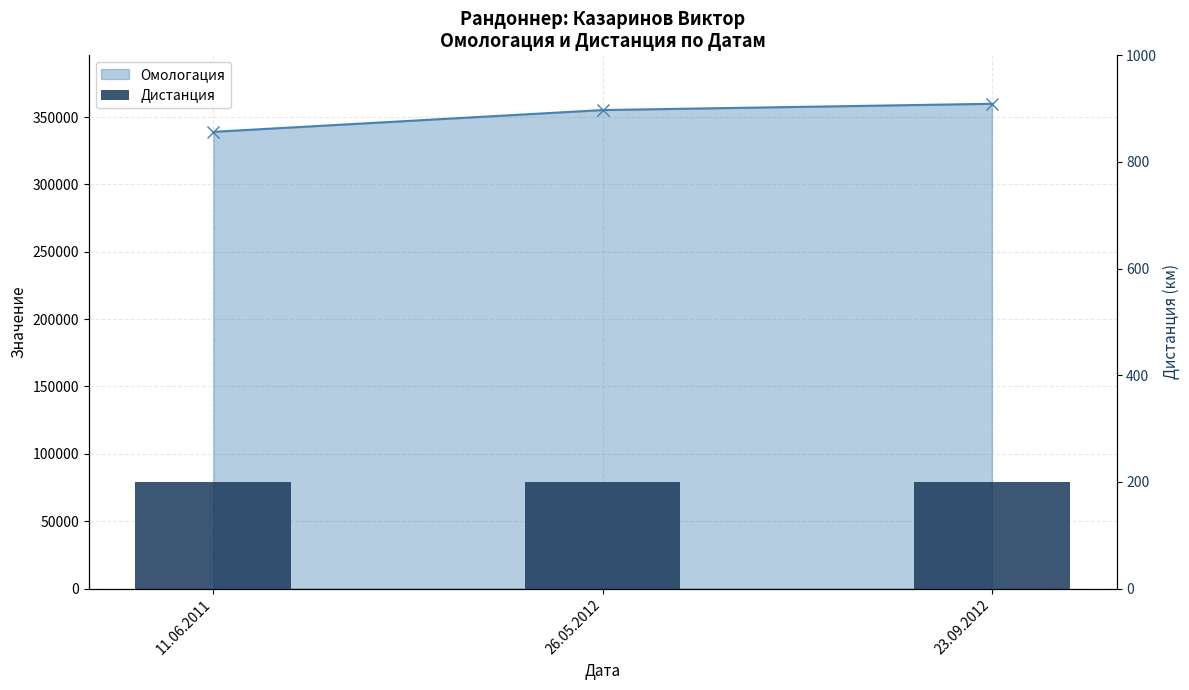

The chart shows a value of 355199 at 26.05.2012. True or false?

True